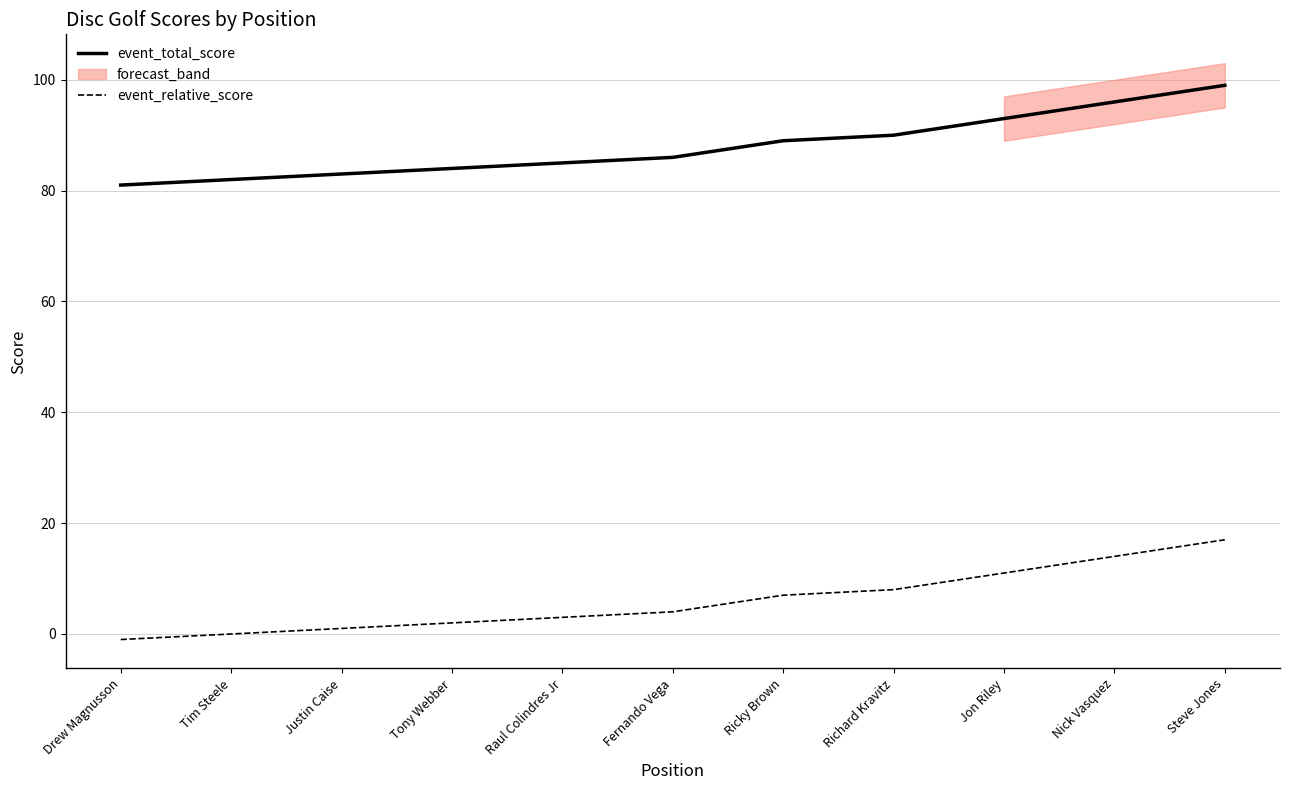

What is the maximum value for event_total_score?

99